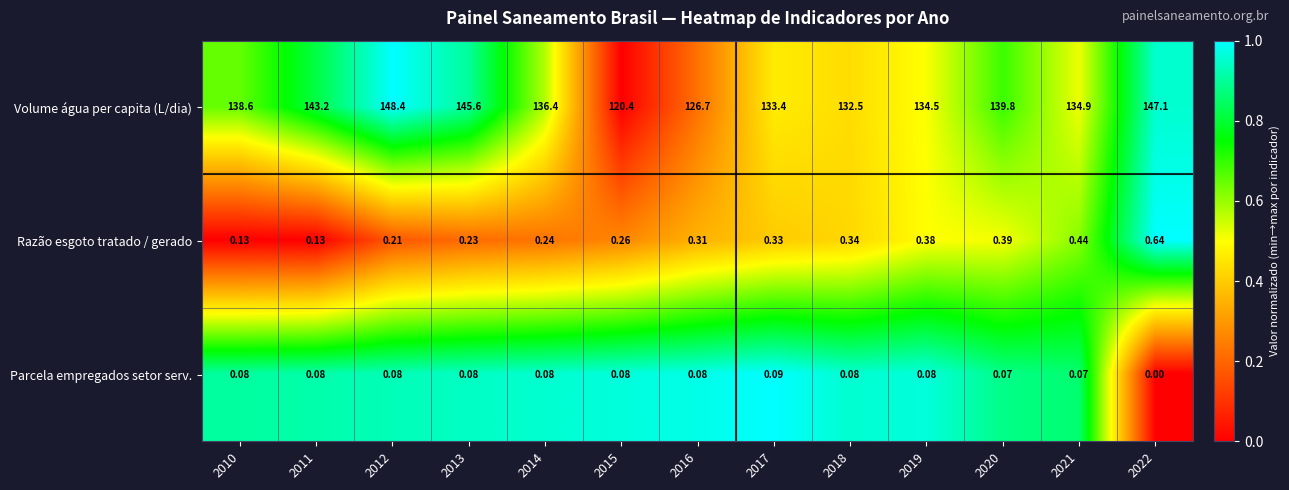

How many series are shown in this chart?

3